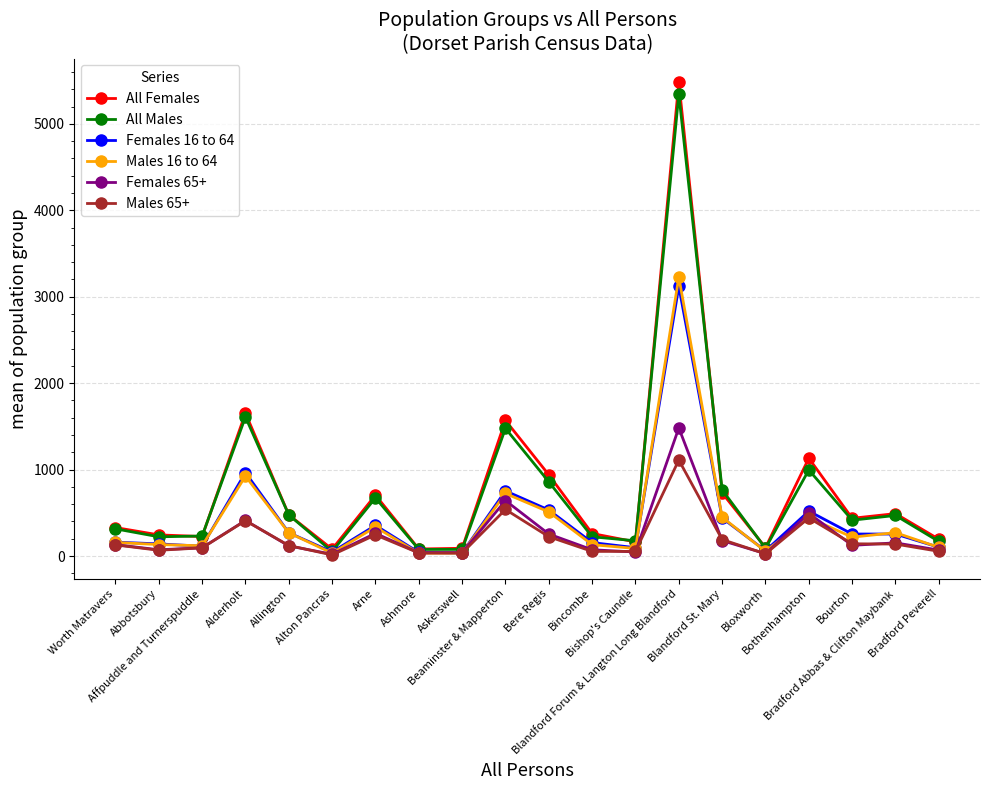

Is this an area chart (filled region under the line)?

No